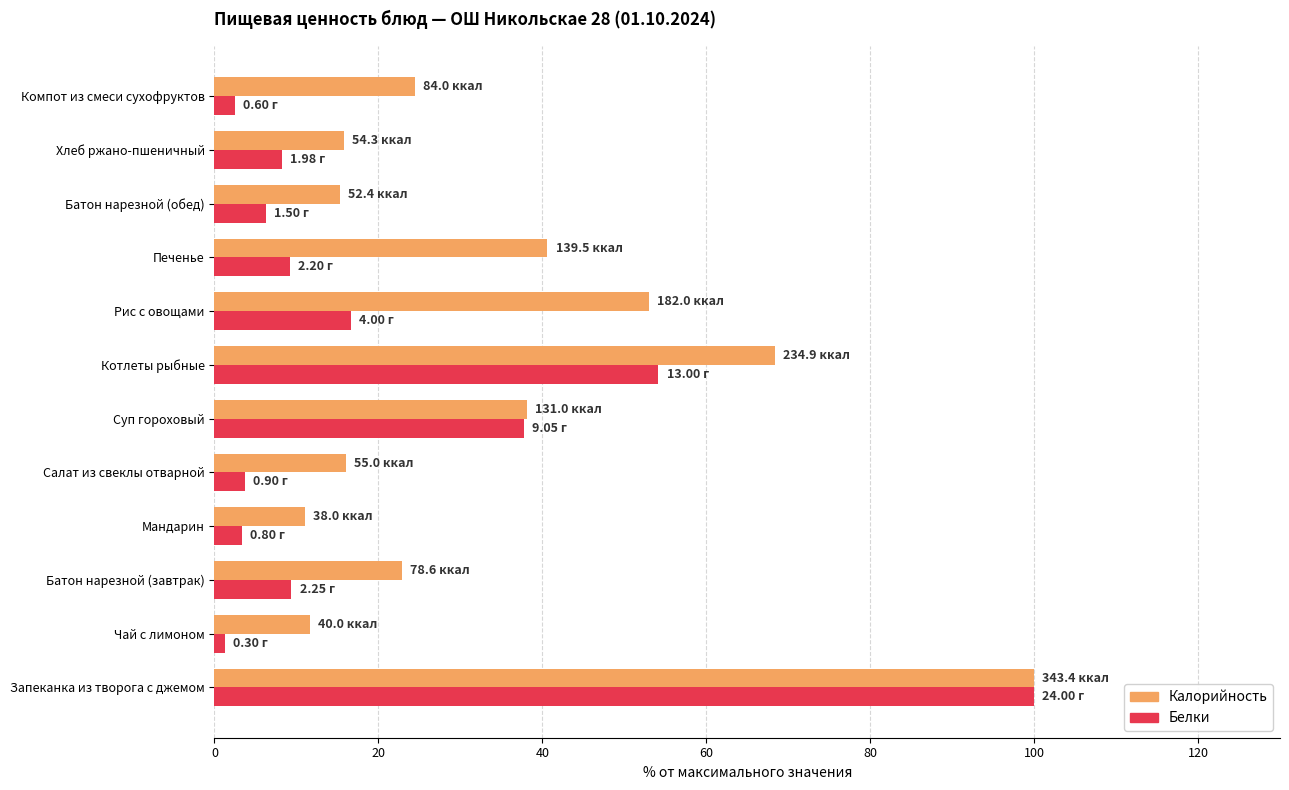

Which series has the largest total across all categories?

Калорийность